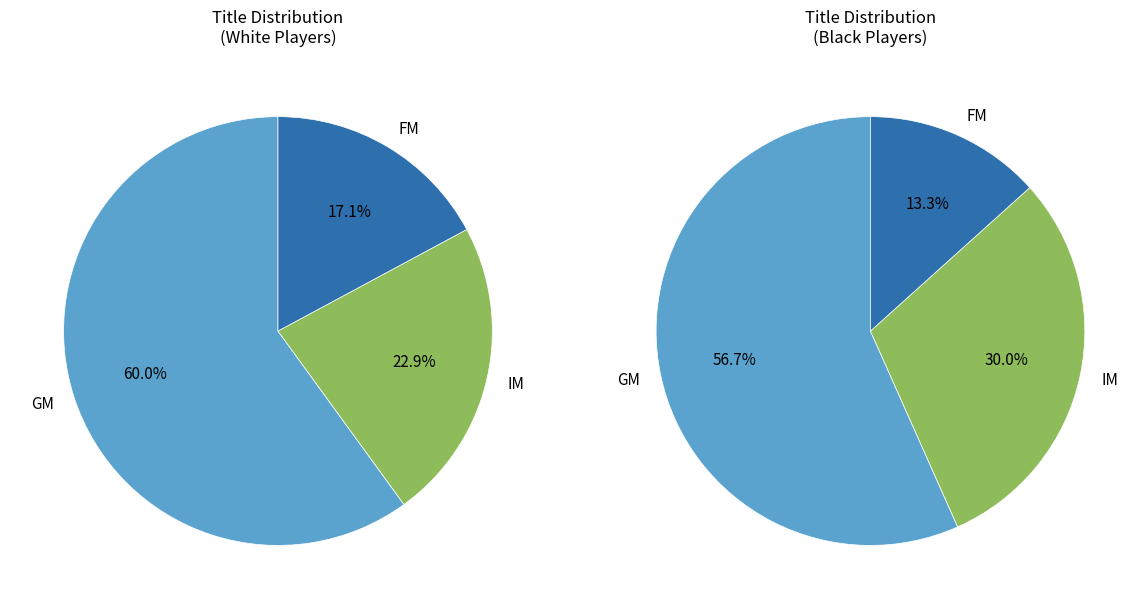

To the nearest percent, what is the difference between the FM and GM slice percentages?

43%